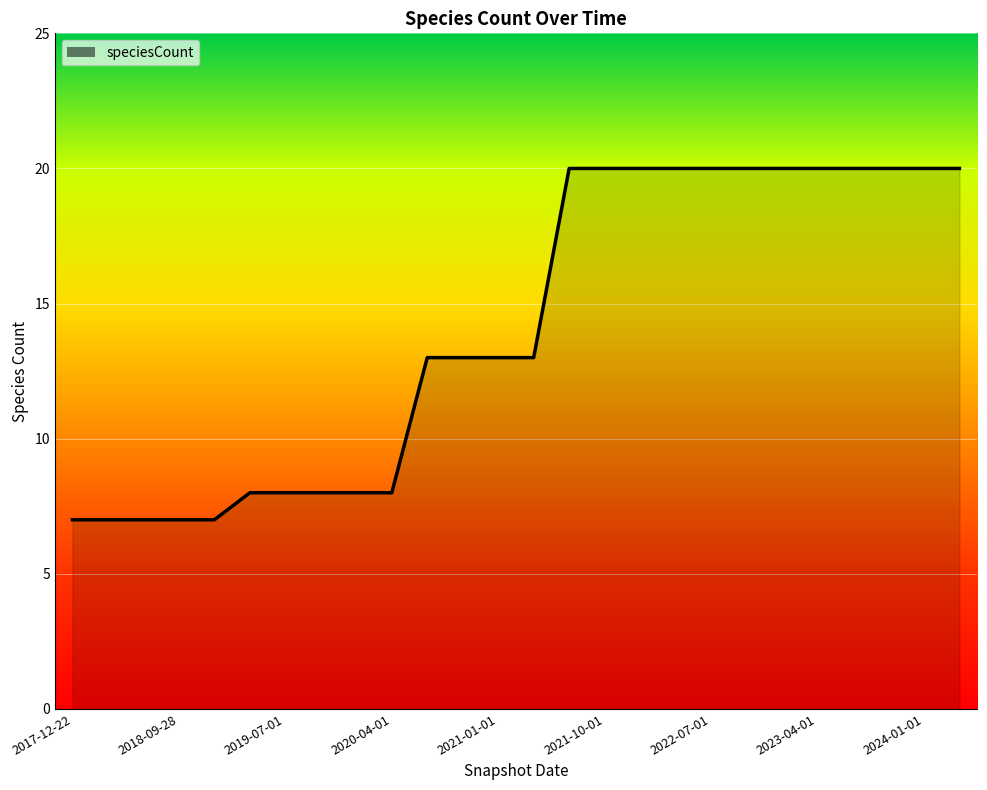

What is the difference between the second highest and second lowest values?

13